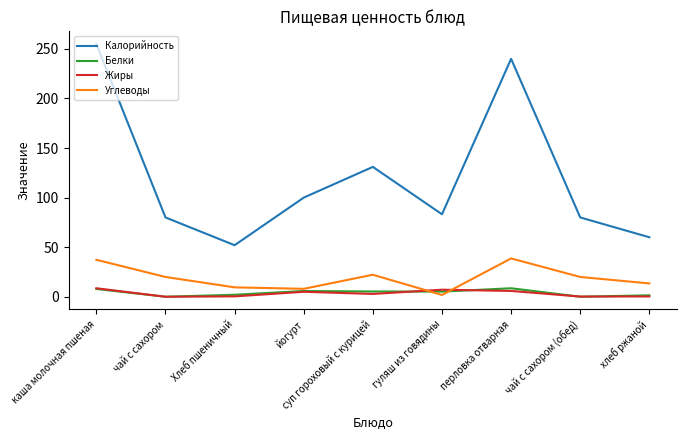

What value does the Углеводы series have at каша молочная пшеная?

37.3